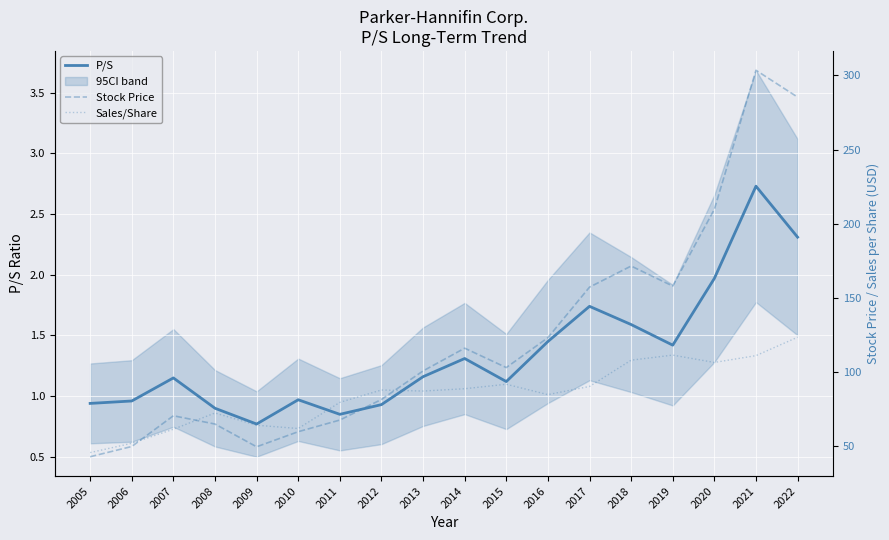

What is the difference between the maximum and minimum values in the Sales/Share series?

77.8